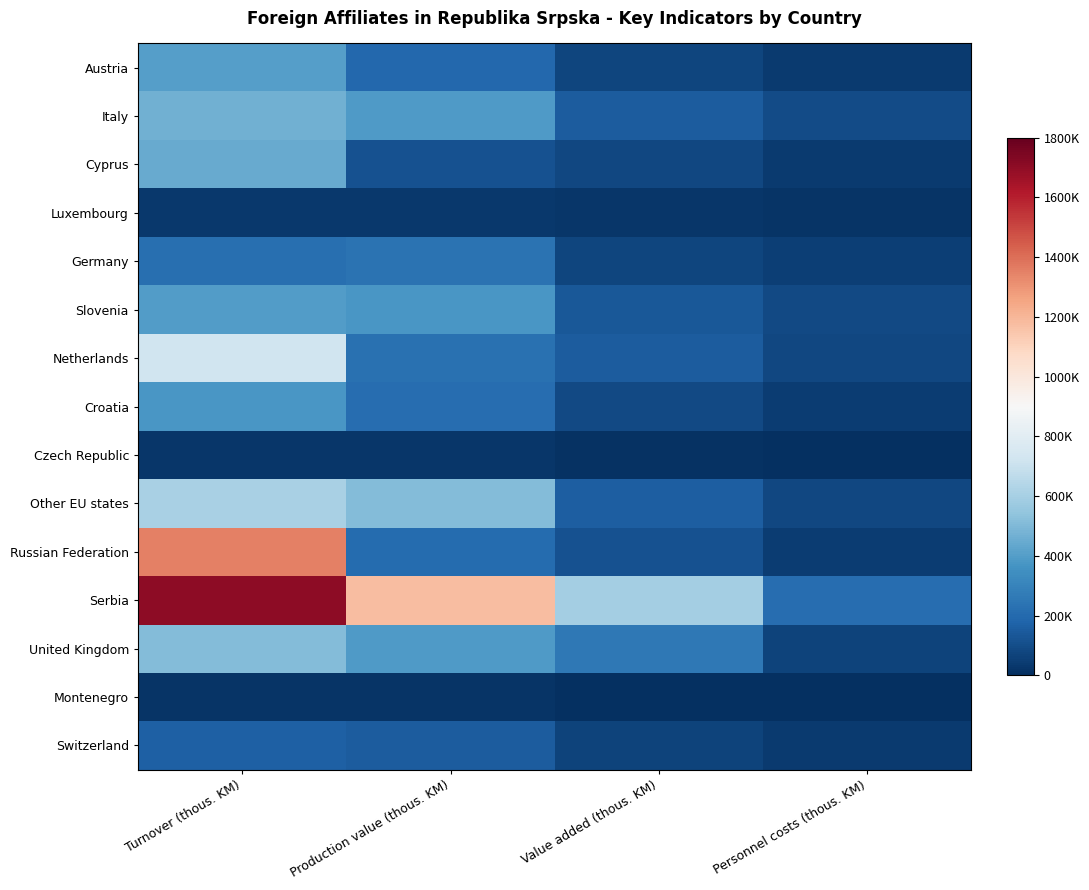

Which has a higher value, Turnover (thous. KM) or Production value (thous. KM)?

Turnover (thous. KM)